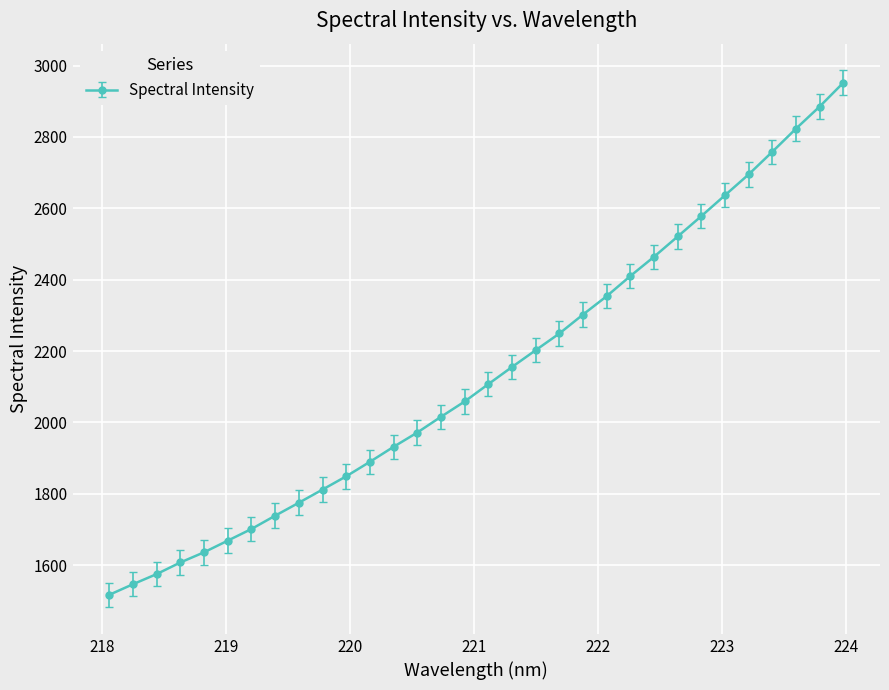

What is the value of the 3rd point from the left?

1574.9